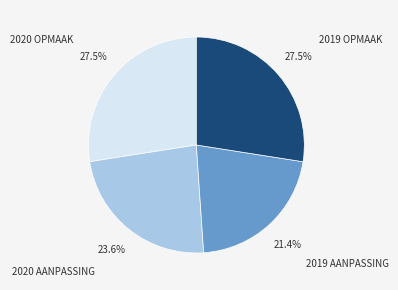

Is there a majority slice in this chart?

No